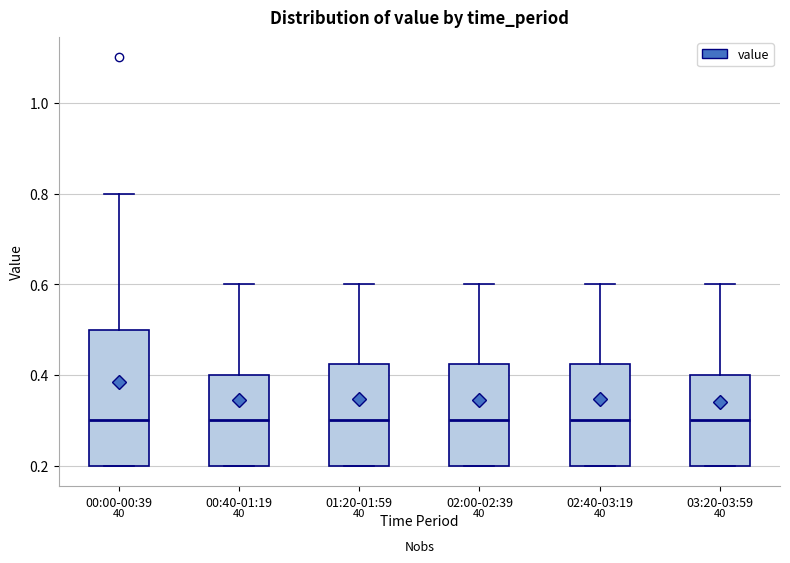

Reading left to right, transcribe this box plot: for each box, give where its median line is, the range the box spans, and where its two whiskers end, as read against the y-axis. The values are not printed on the chart, so give them approximately, as read against the axis.

00:00-00:39: median 0.30, box 0.20 to 0.50, whiskers 0.20 to 0.80
00:40-01:19: median 0.30, box 0.20 to 0.40, whiskers 0.20 to 0.60
01:20-01:59: median 0.30, box 0.20 to 0.42, whiskers 0.20 to 0.60
02:00-02:39: median 0.30, box 0.20 to 0.42, whiskers 0.20 to 0.60
02:40-03:19: median 0.30, box 0.20 to 0.42, whiskers 0.20 to 0.60
03:20-03:59: median 0.30, box 0.20 to 0.40, whiskers 0.20 to 0.60